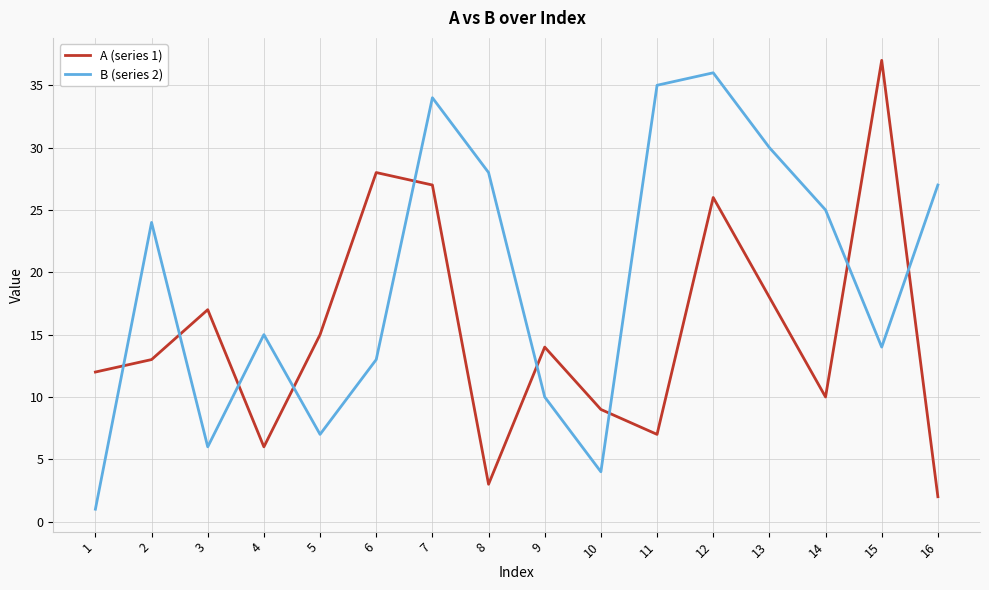

Between which two adjacent categories do A (series 1) and B (series 2) first intersect?

1 and 2